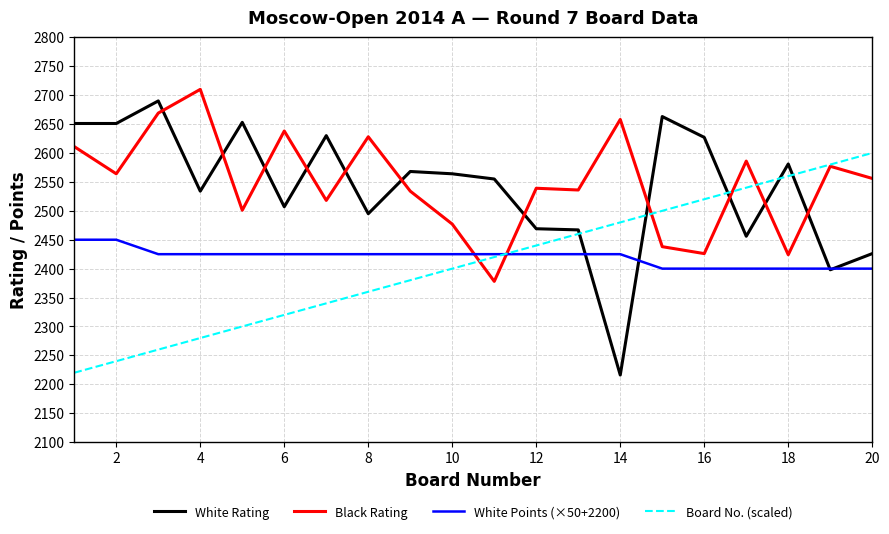

What is the highest value of the White Rating series?

2690